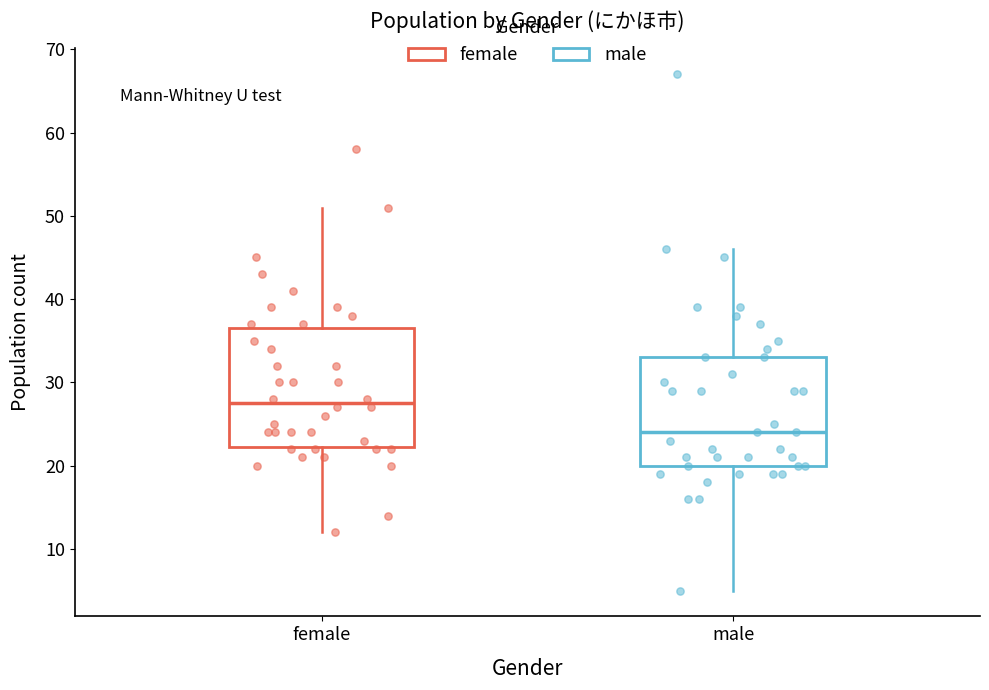

Which box is the tallest, from its lower edge to its upper edge?

female